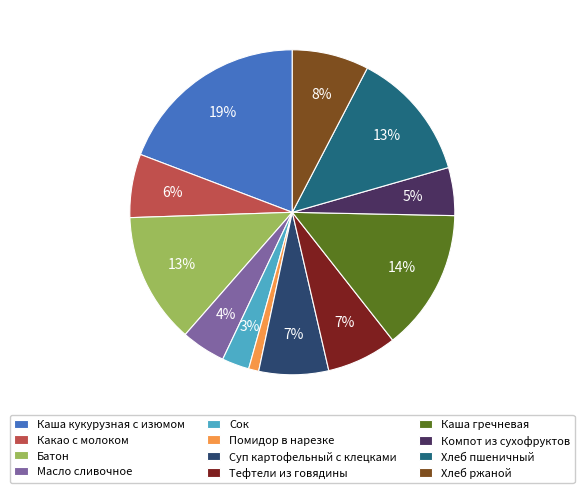

True or false: Хлеб ржаной accounts for 8% of the total.

True